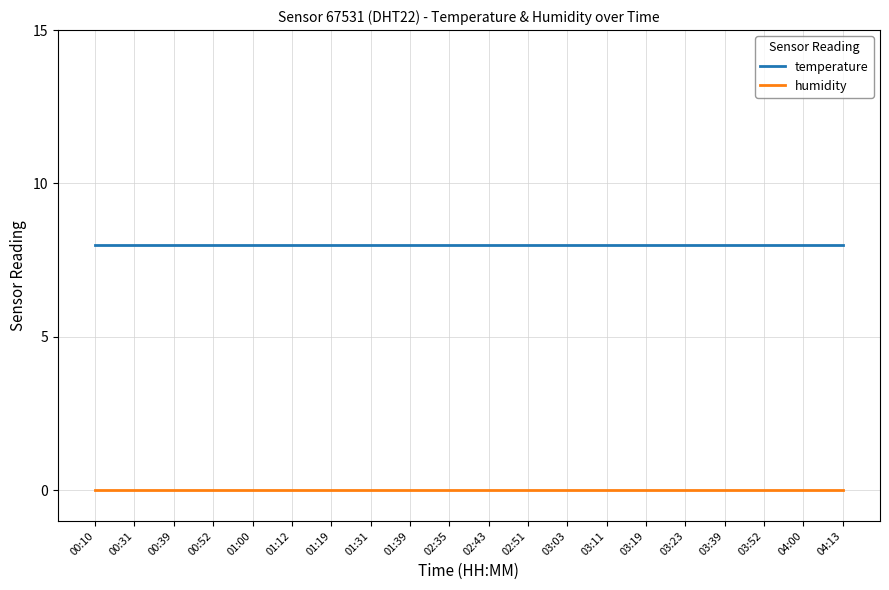

What is the minimum value for temperature?

8